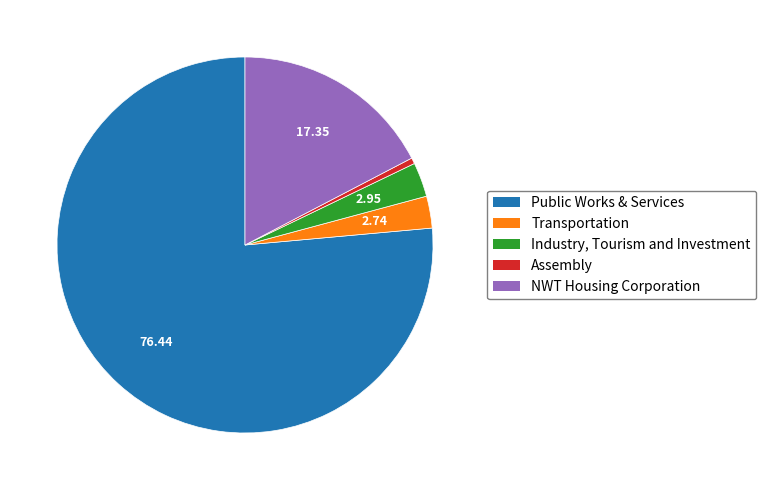

Is there a majority slice in this chart?

Yes